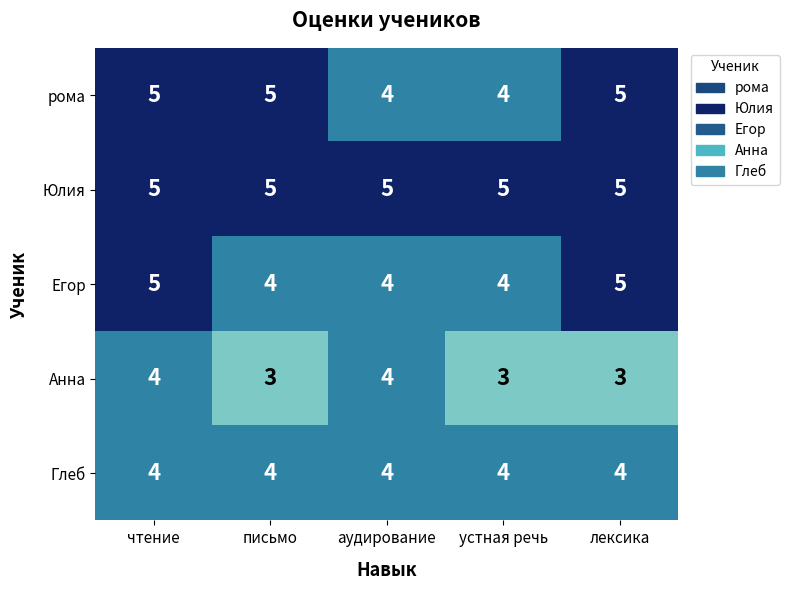

What is the spread (max minus min) of values at аудирование?

1